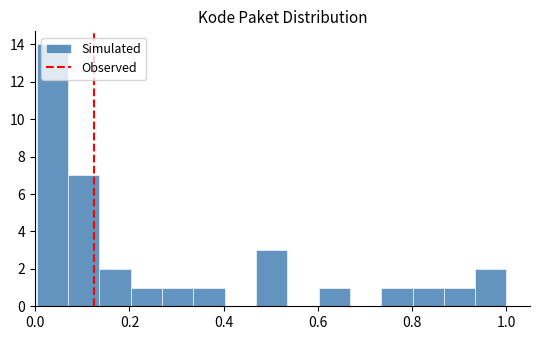

Read against the x-axis, roughly where is the centre of the tallest bar?

0.04